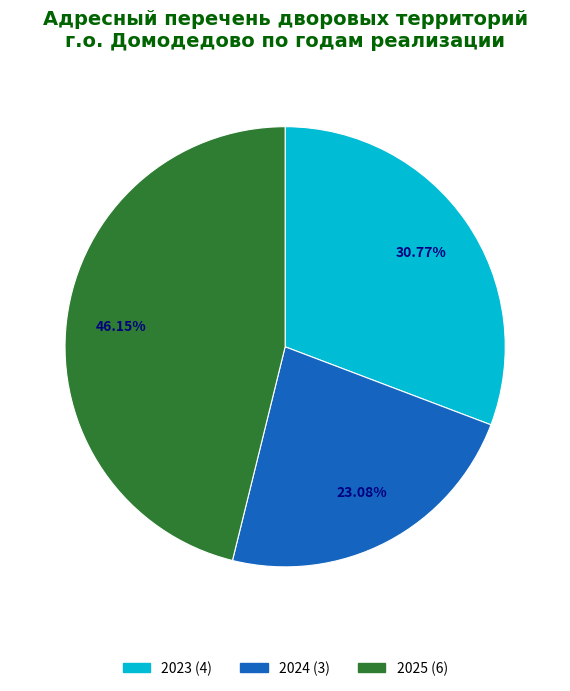

Does any single category account for the majority?

No